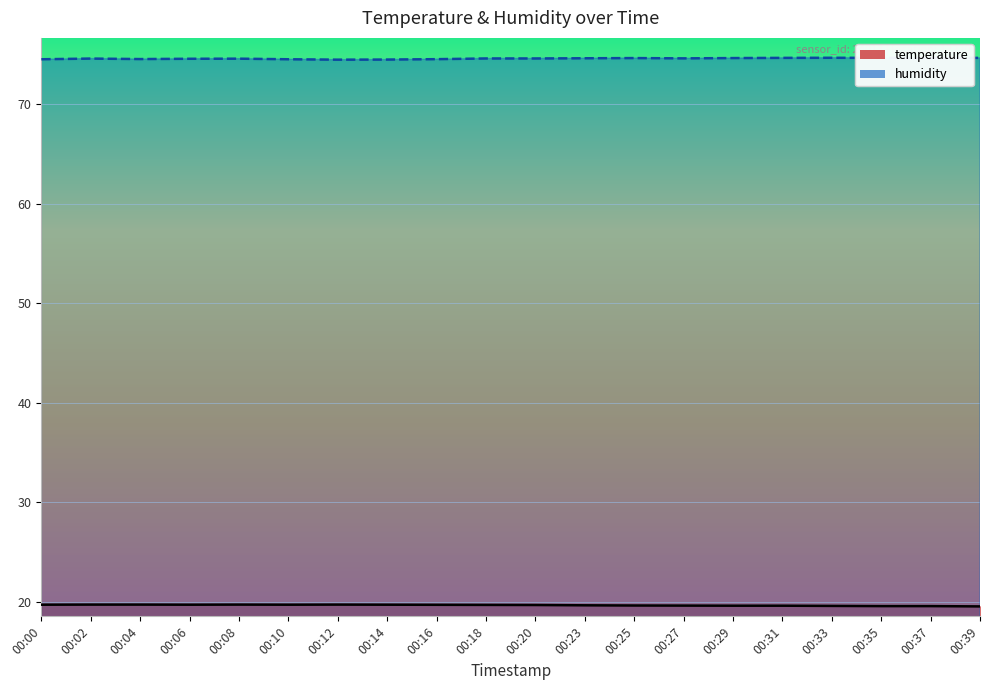

What is the value of the temperature point at the 17th from the left?

19.6